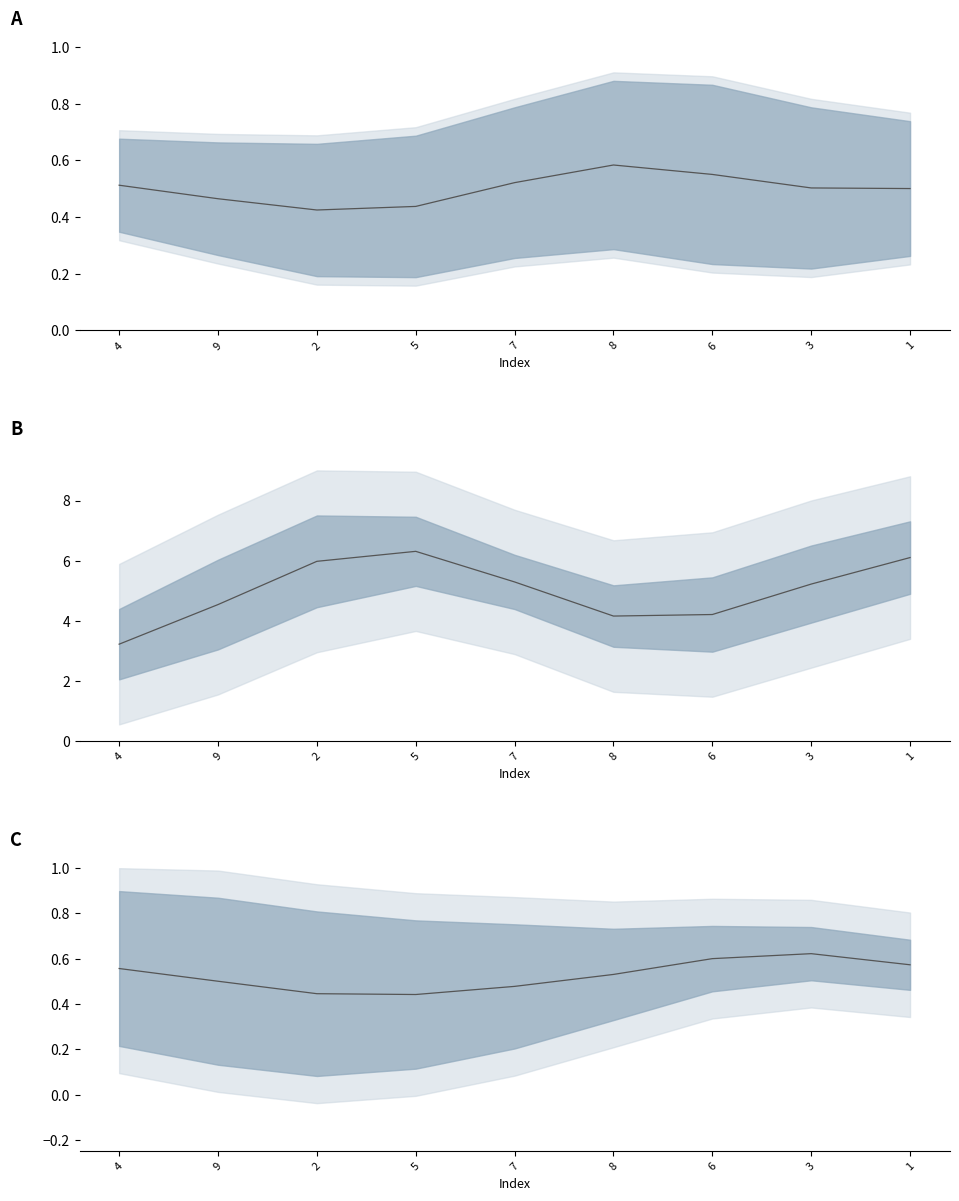

In col_3, how many points are lower than both neighbors (excluding endpoints)?

1